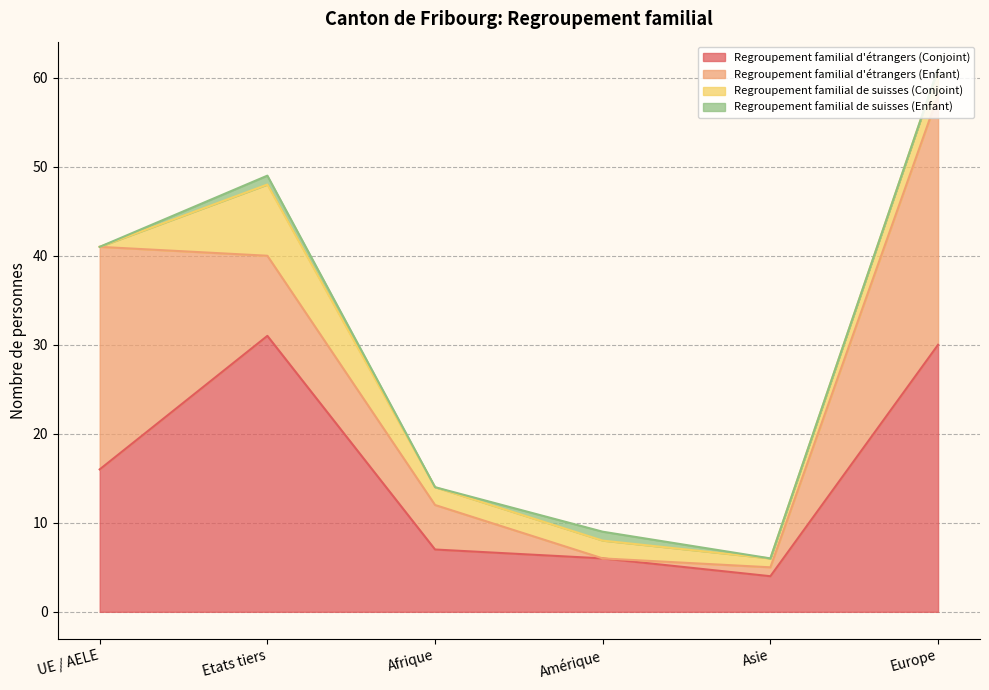

Is the value of Regroupement familial d'étrangers (Conjoint) at Europe greater than the value of Regroupement familial de suisses (Enfant) at Amérique?

Yes